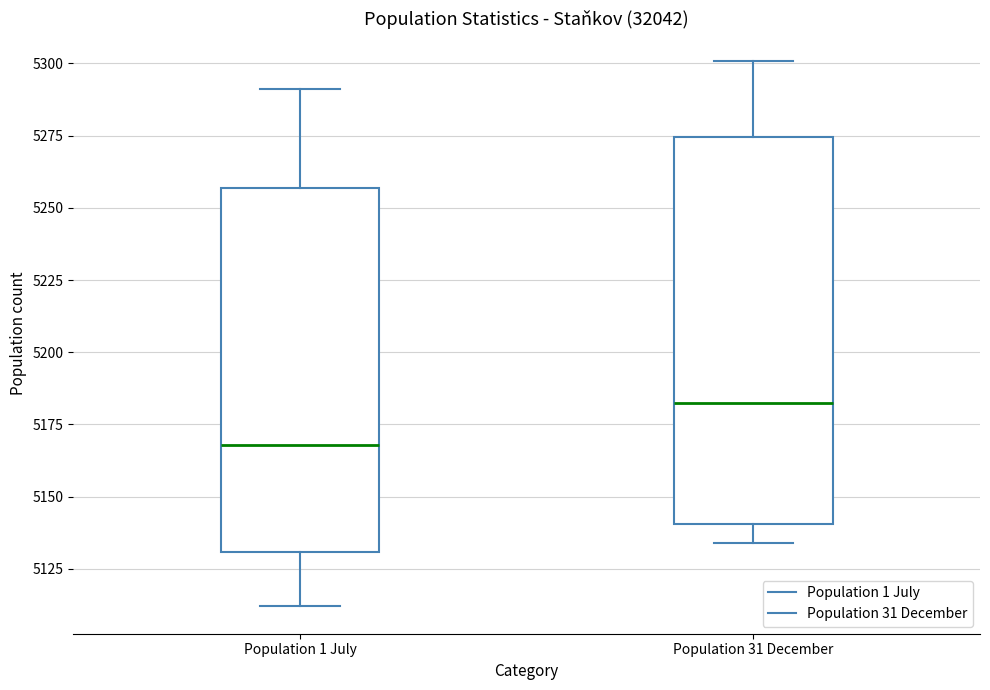

Reading left to right, read every box against the y-axis: the position of its median line, the range the box covers, and the ends of its whiskers. The values are not printed on the chart, so give them approximately, as read against the axis.

Population 1 July: median 5170, box 5130 to 5255, whiskers 5110 to 5290
Population 31 December: median 5185, box 5140 to 5275, whiskers 5135 to 5300